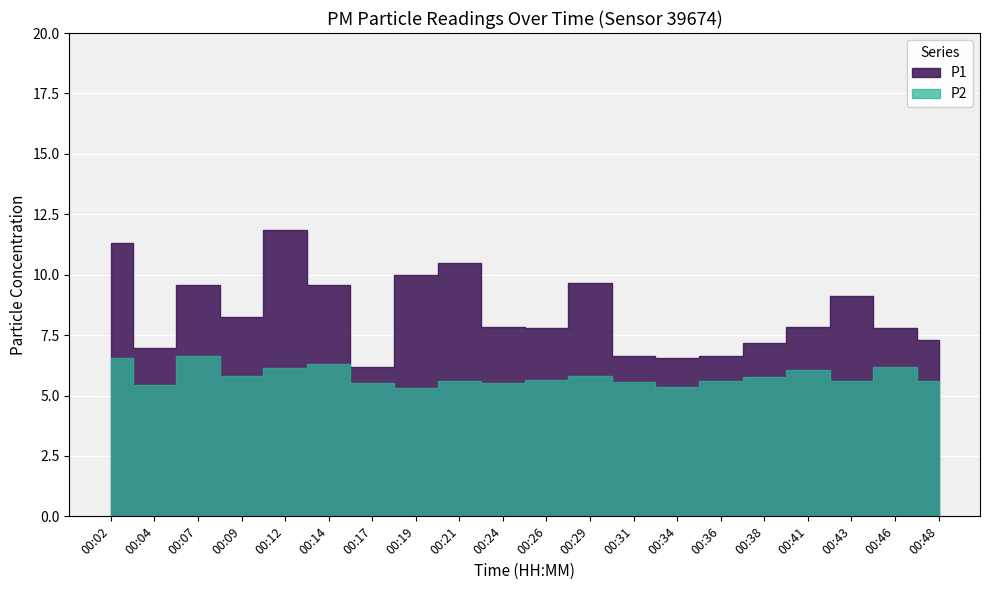

What is the approximate value of P1 at 00:46?

7.8